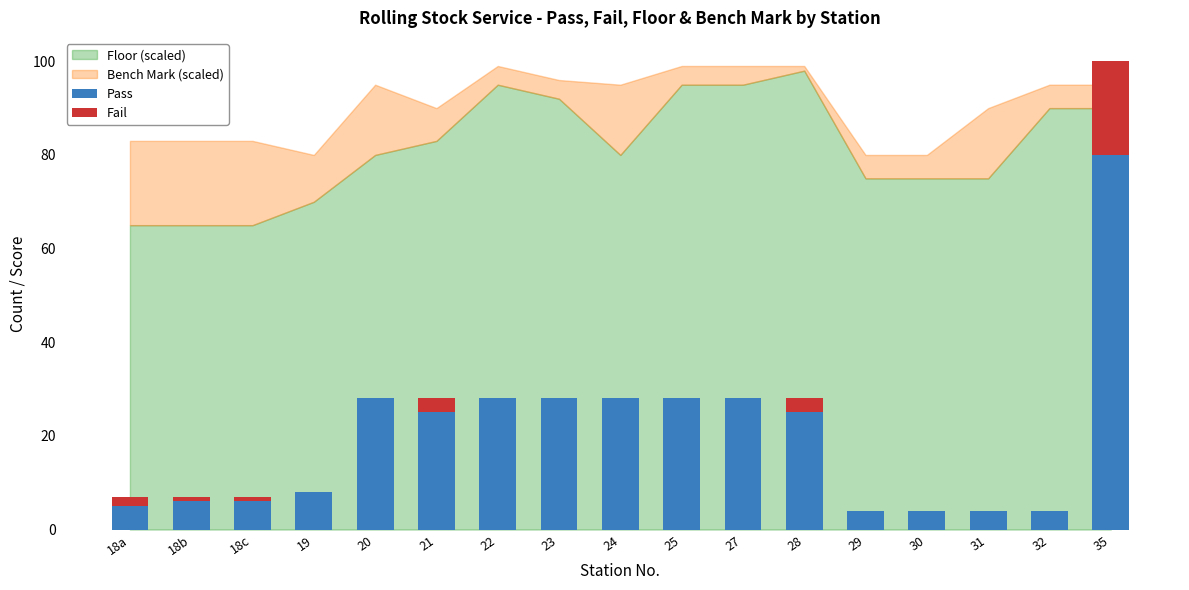

The Pass series shows 46 at 35. True or false?

False